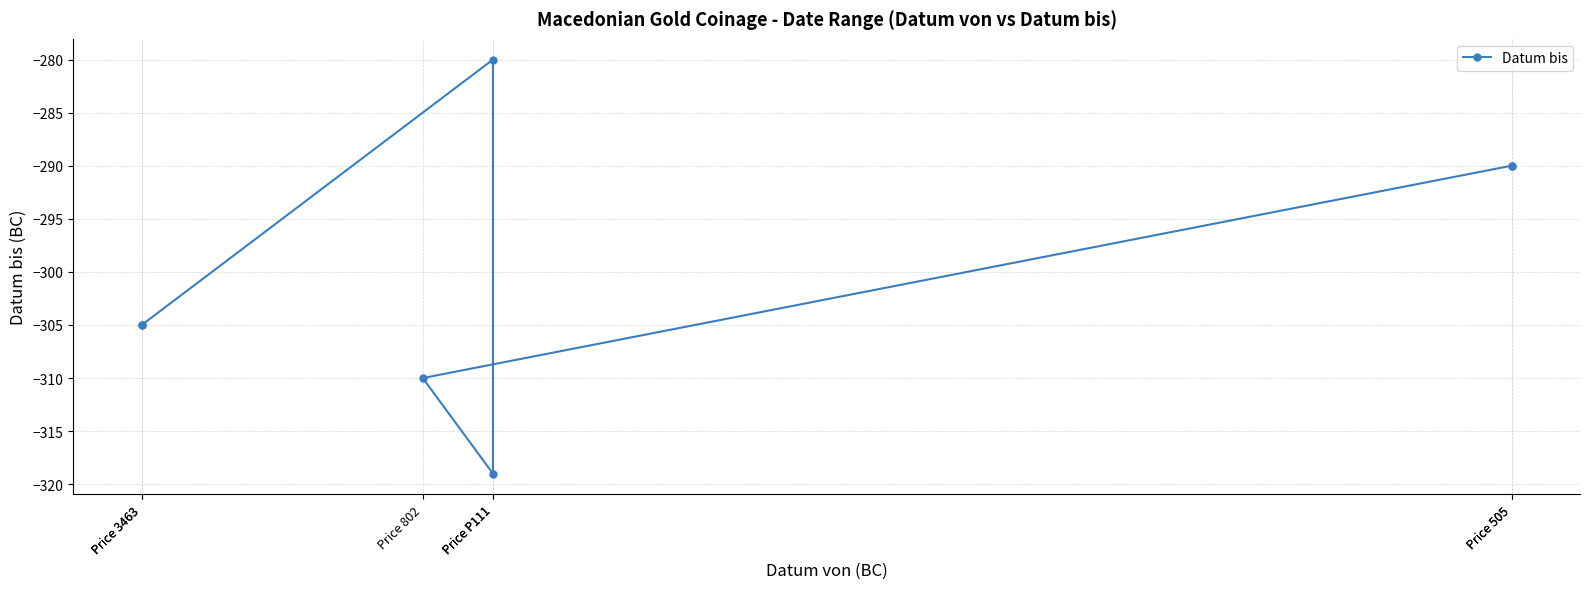

True or false: the data shows -373 at Price P111.

False